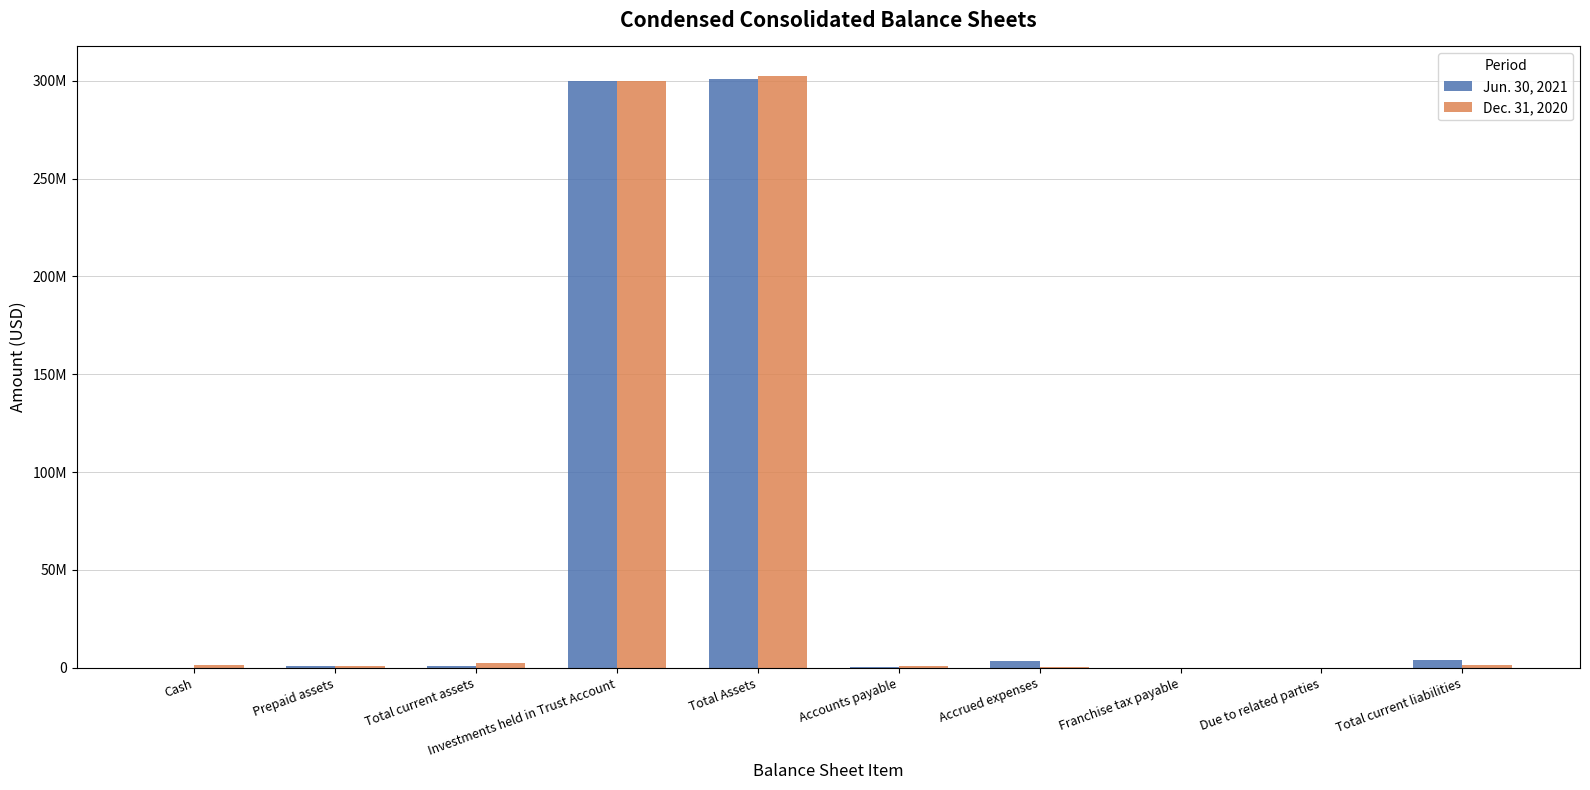

The value of Jun. 30, 2021 at Total current assets is 1082052. True or false?

False